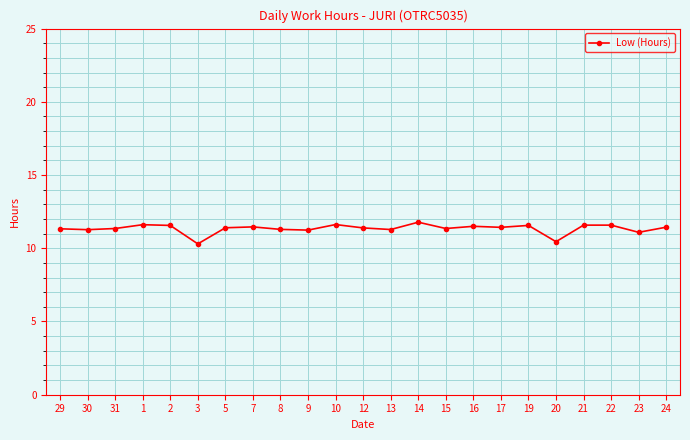

How many distinct data groups are displayed?

1